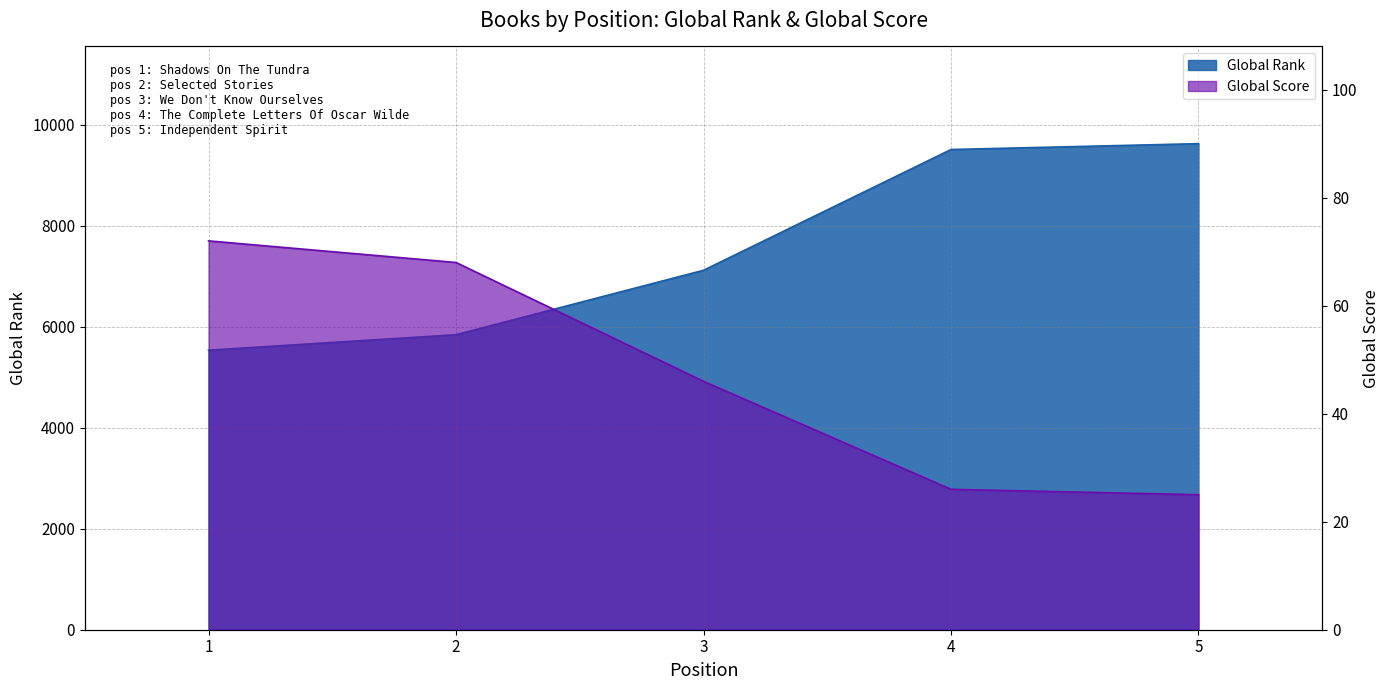

At which label does Global Score reach its minimum?

5